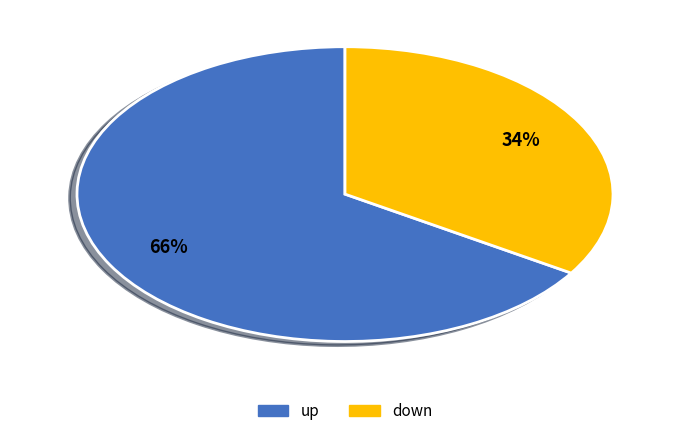

Combined, do down and up account for over 50%?

Yes